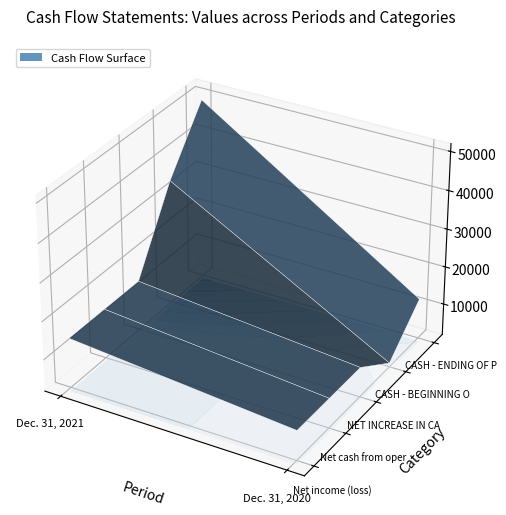

Reading left to right, what are all the values shown in this chart?

Net income (loss): Dec. 31, 2021=14784	Dec. 31, 2020=9527
Net cash from operating: Dec. 31, 2021=14784	Dec. 31, 2020=9527
NET INCREASE IN CASH: Dec. 31, 2021=14784	Dec. 31, 2020=9527
CASH - BEGINNING OF PERIOD: Dec. 31, 2021=34550	Dec. 31, 2020=2726
CASH - ENDING OF PERIOD: Dec. 31, 2021=49334	Dec. 31, 2020=12252